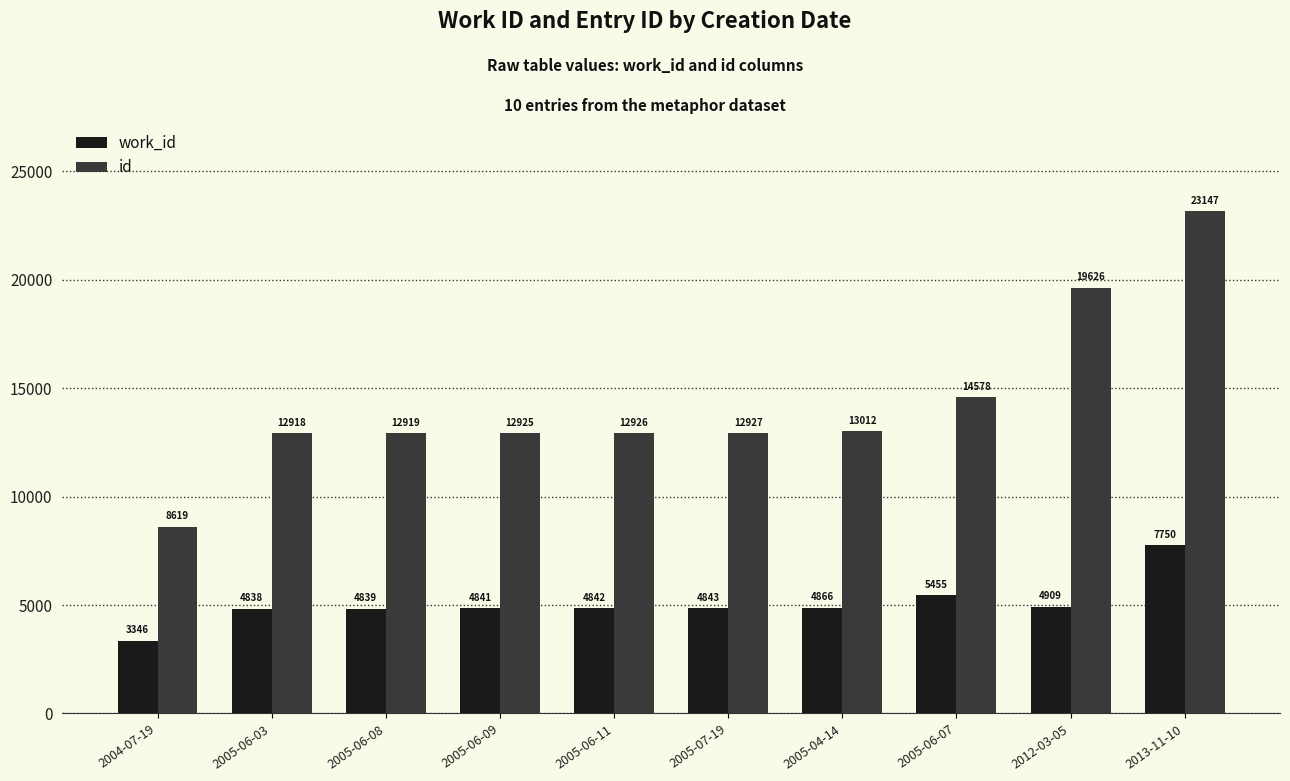

What is the spread (max minus min) of values at 2005-06-07?

9123